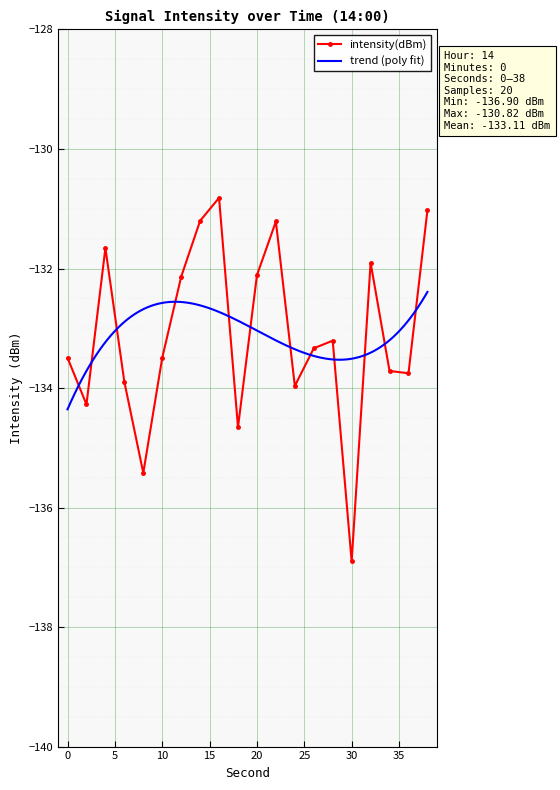

What is the smallest value displayed?

-136.9